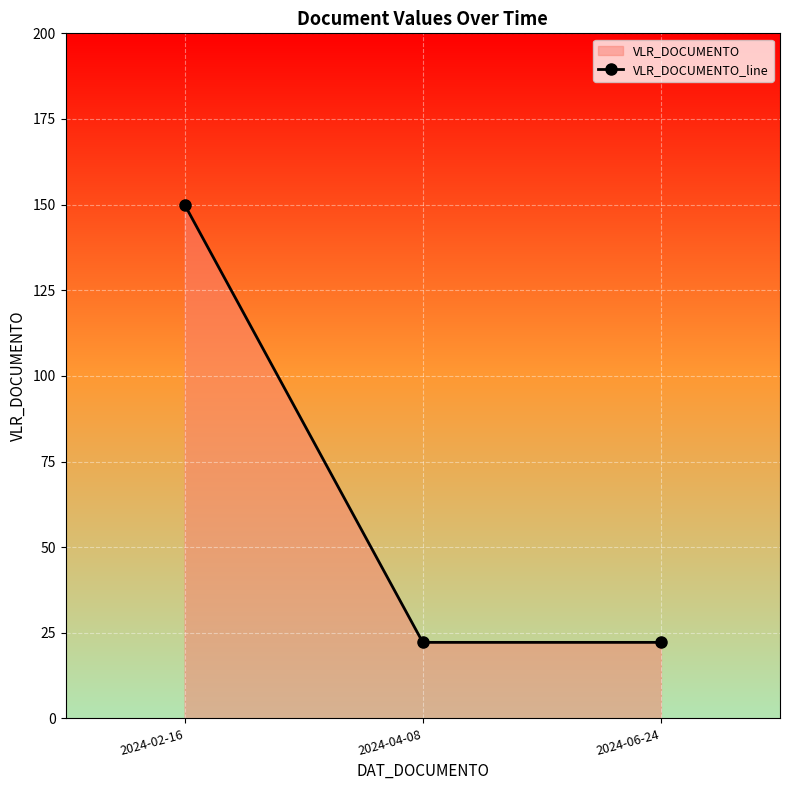

What position from the left is 2024-04-08?

2